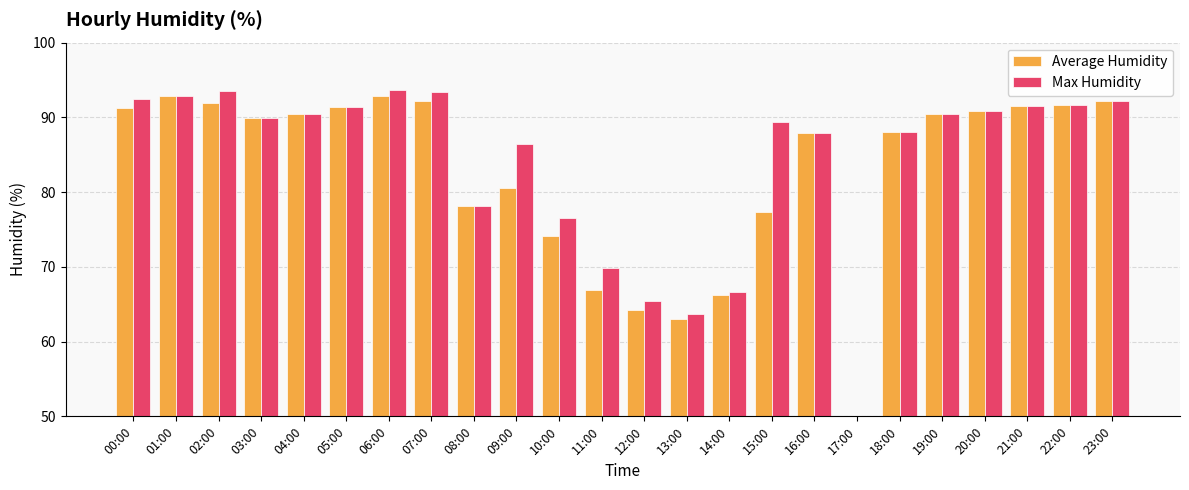

What is the difference between the Average Humidity values at 23:00 and 10:00?

18.1